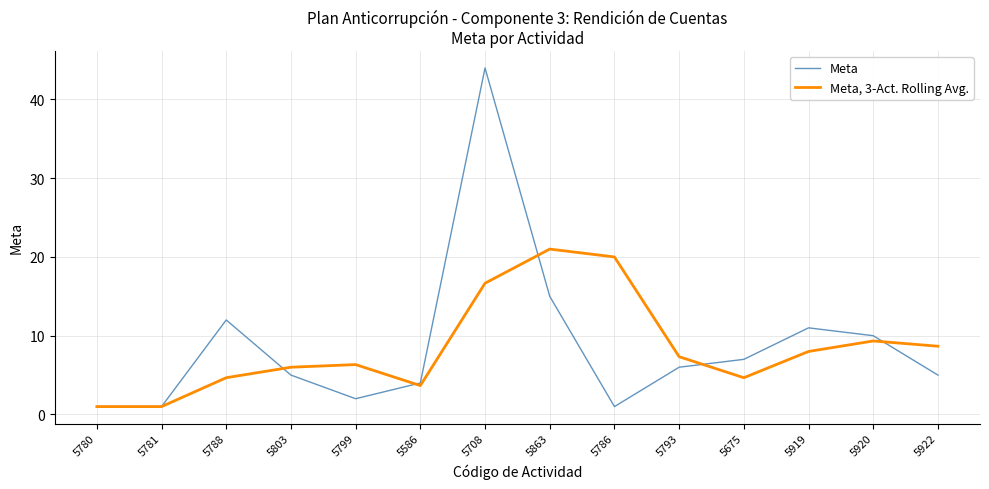

Which series has the largest total across all categories?

Meta